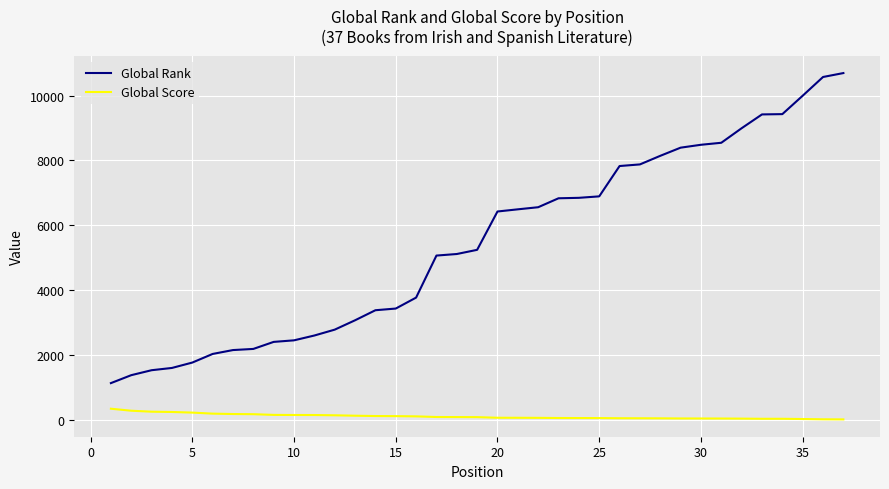

List the series in order of their peak value, lowest first.

Global Score, Global Rank